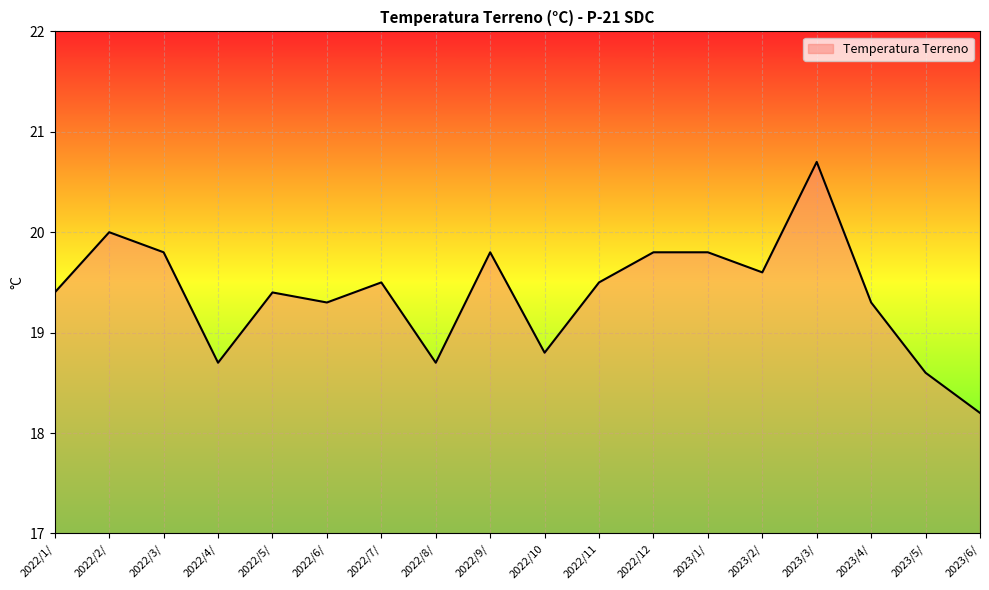

At which label is the value closest to 19?

2022/10